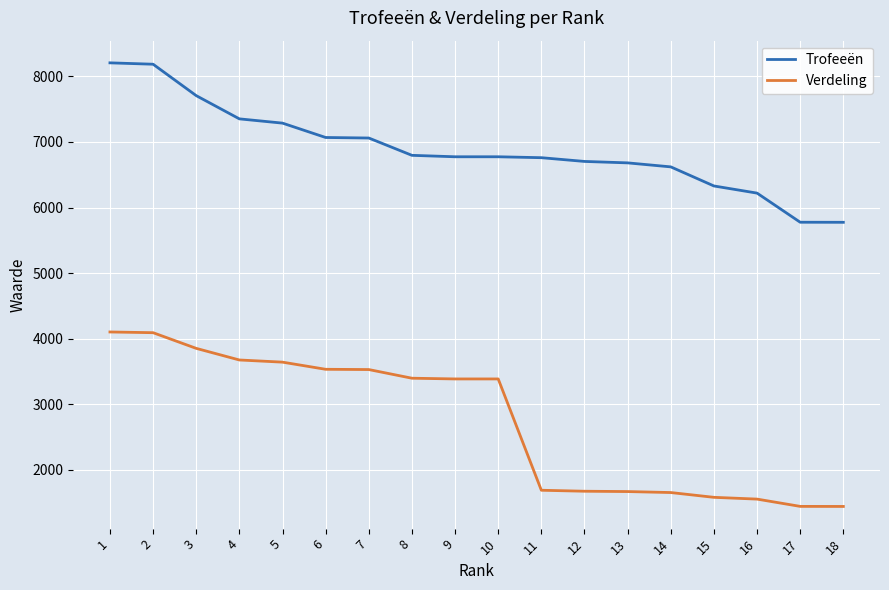

Rank the series at 3 from highest to lowest value.

Trofeeën, Verdeling